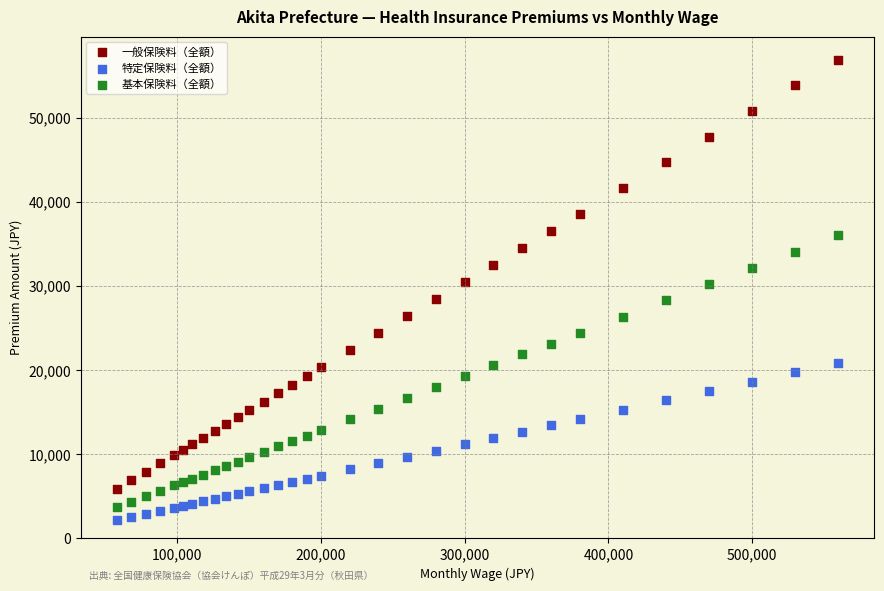

Which series reaches the maximum Y coordinate?

一般保険料（全額）